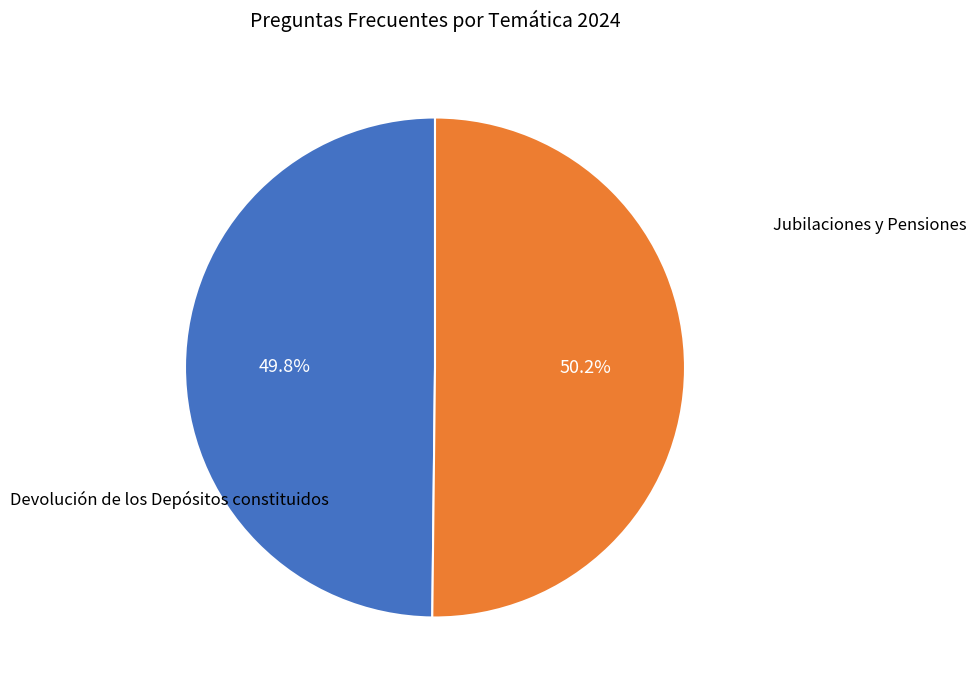

Approximately how many times larger is the value at Jubilaciones y Pensiones compared to Devolución de los Depósitos constituidos?

1.0